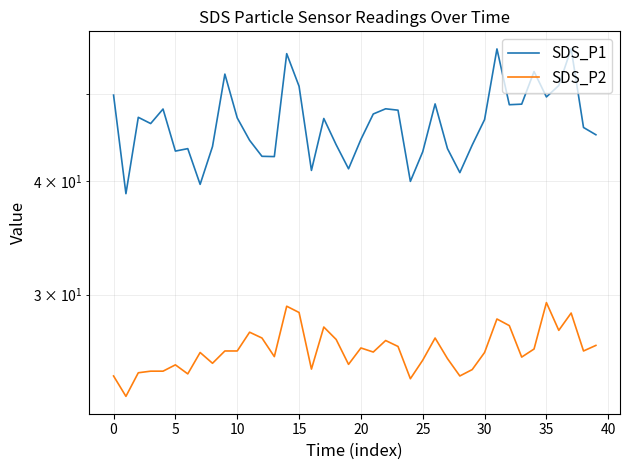

True or false: SDS_P2 and SDS_P1 intersect in this chart.

False